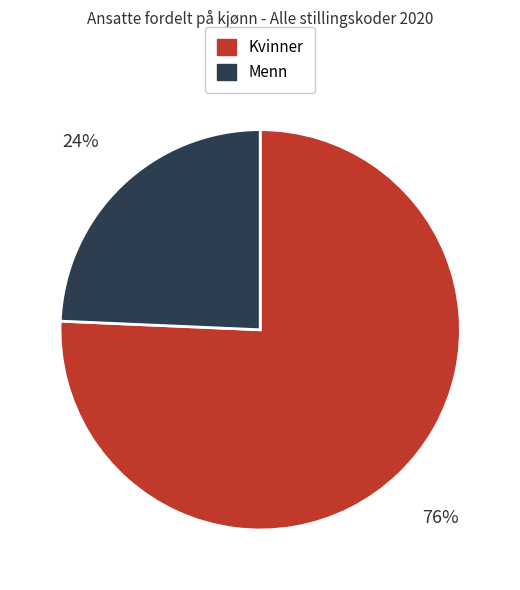

Do Kvinner and Menn together represent more than half of the pie?

Yes